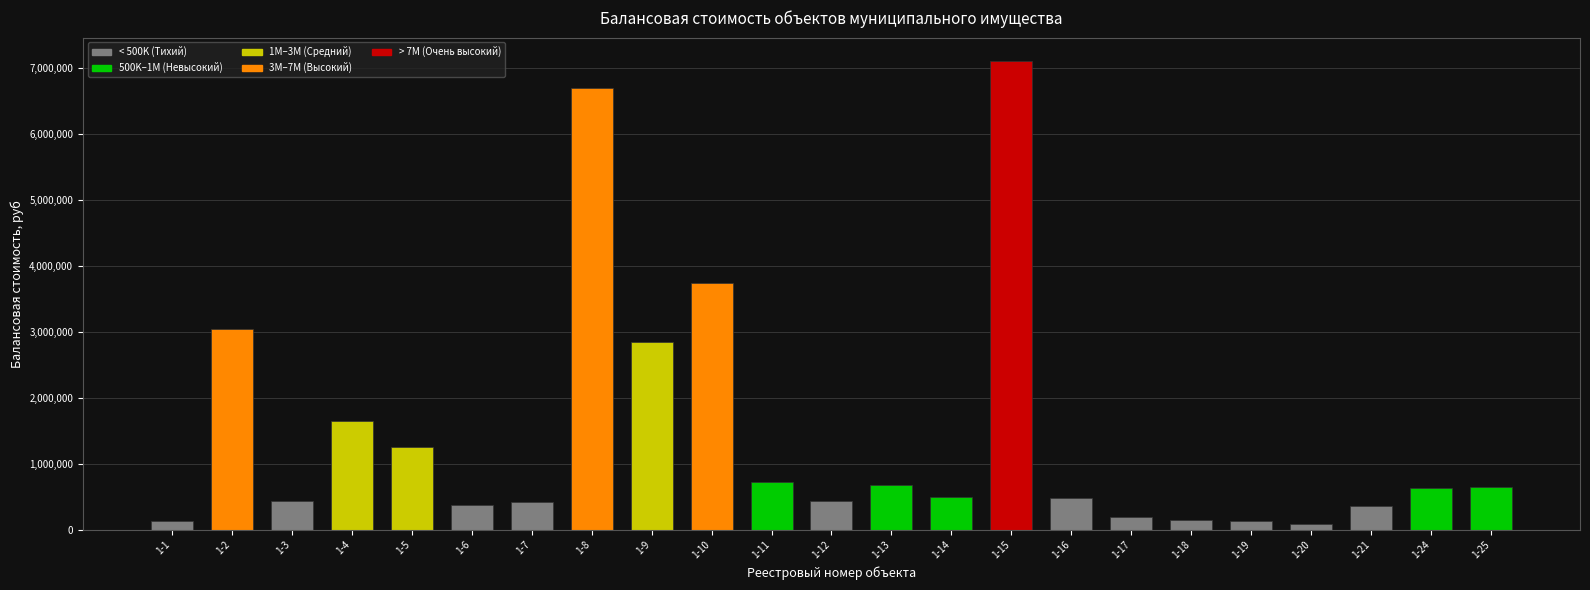

What is the value of the 14th bar from the left?

504860.0